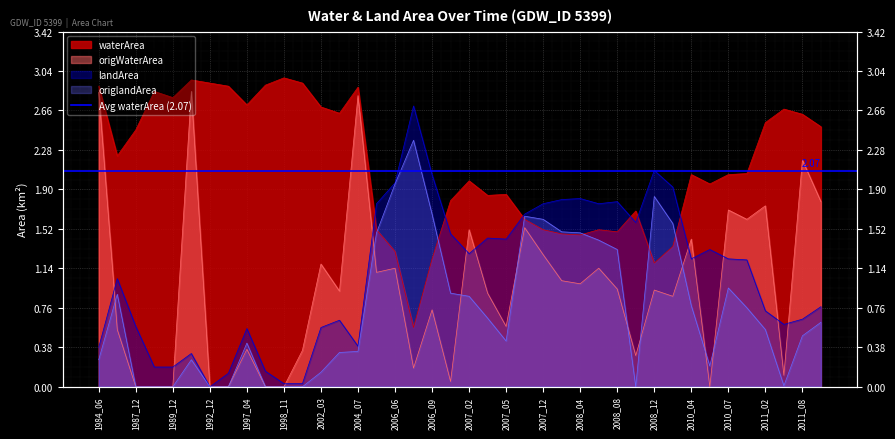

Which series has the largest total across all categories?

waterArea